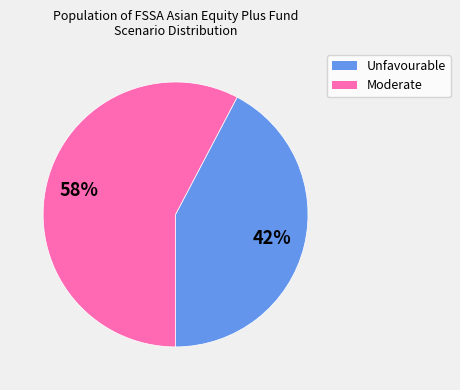

Count the number of slices in the pie.

2